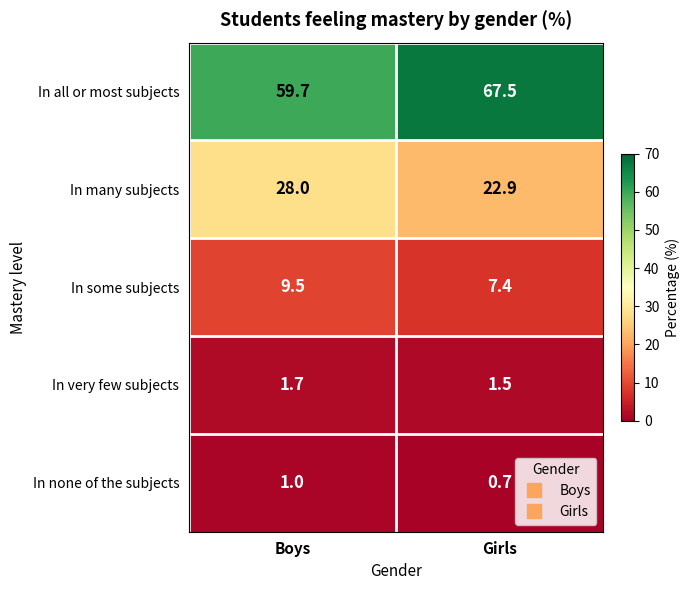

The In many subjects series shows 12.1 at Boys. True or false?

False